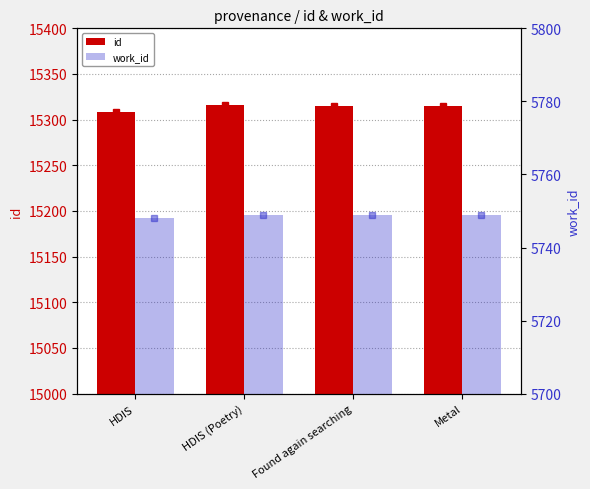

What is the total value across all series at HDIS?

21056